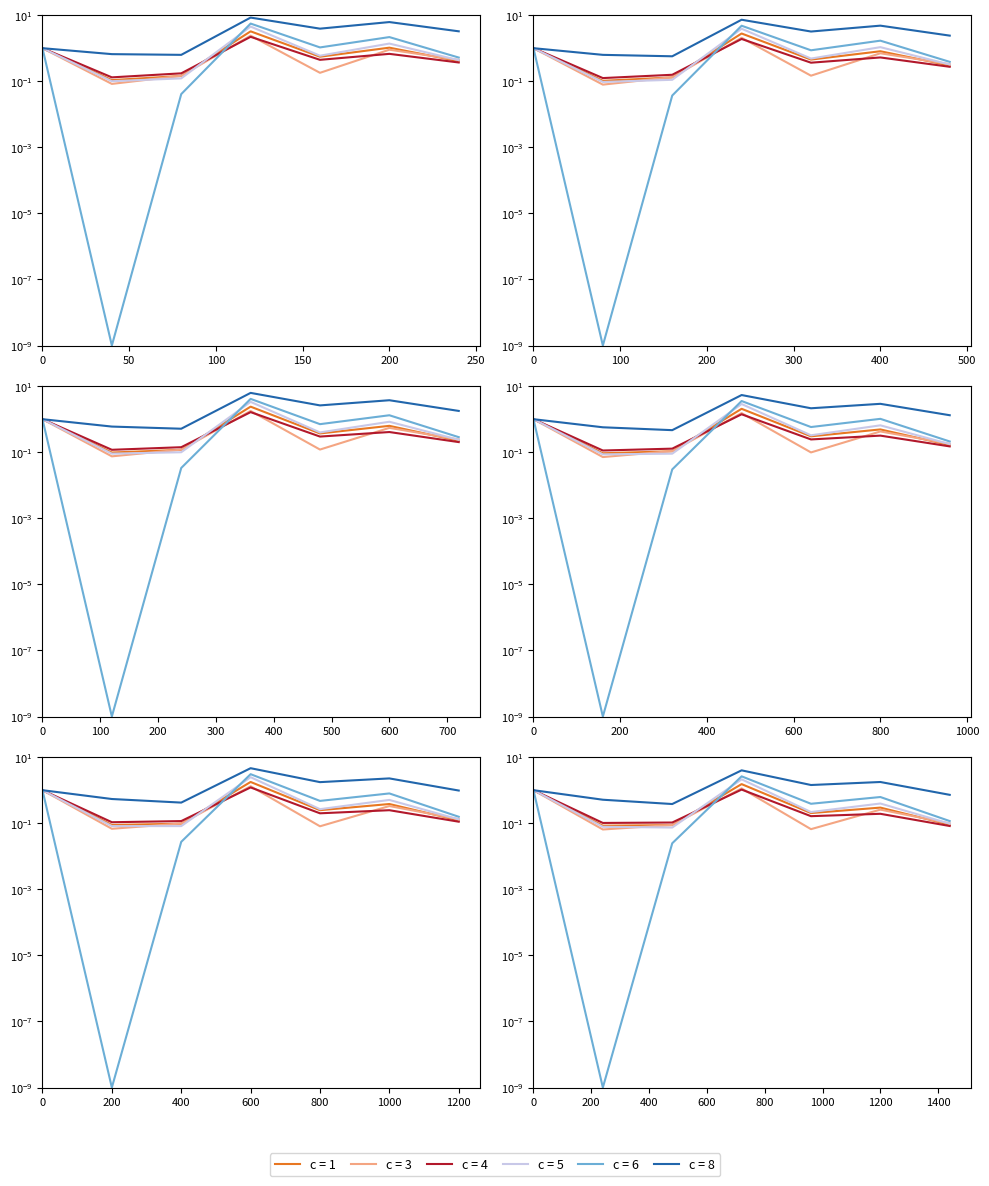

What is the difference between the second highest and minimum values in the c = 3 series?

0.9